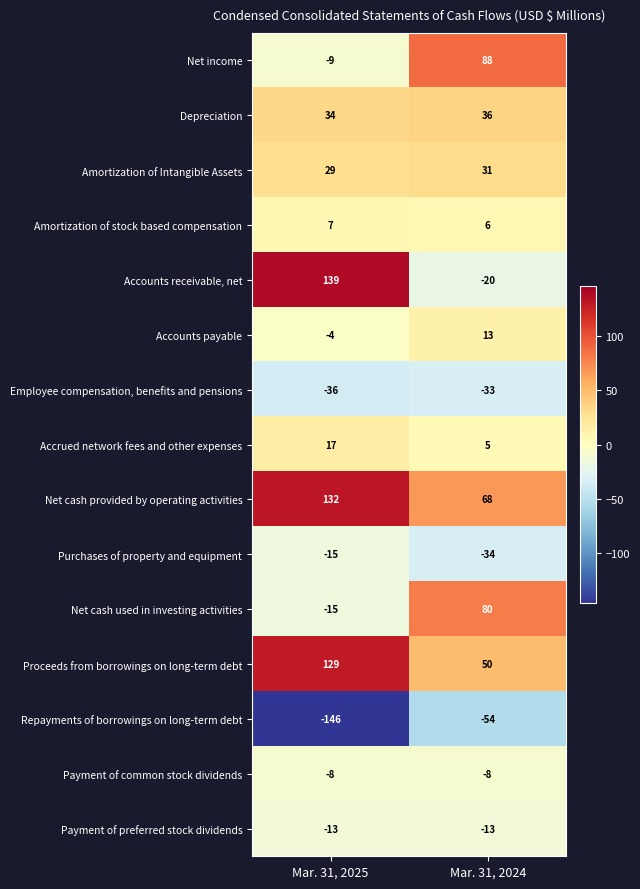

How many series are shown in this chart?

15